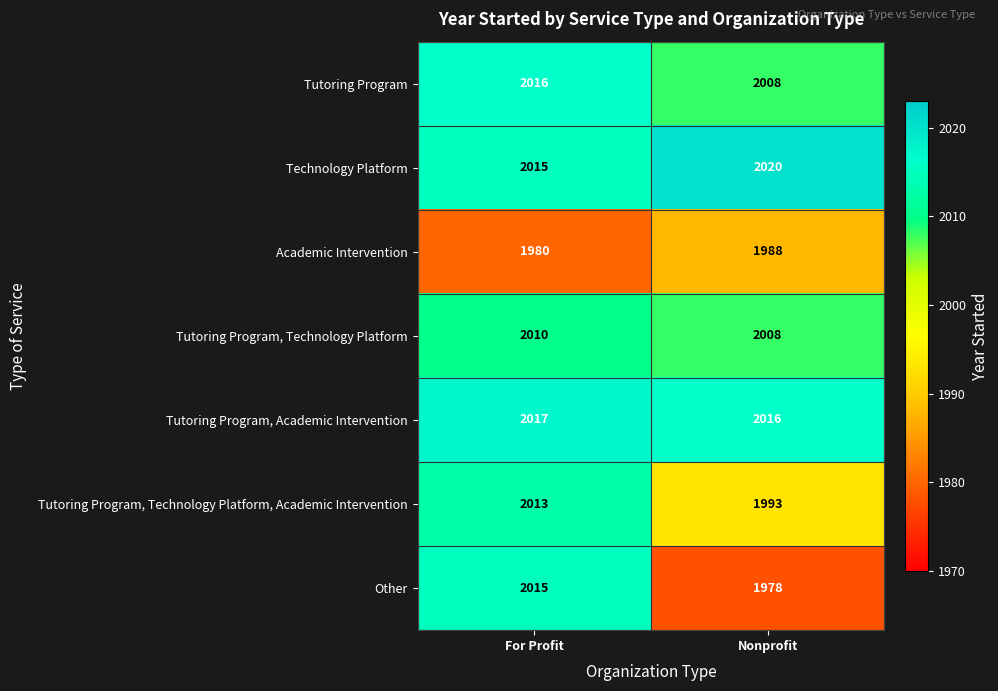

What is the average value of the Tutoring Program, Technology Platform, Academic Intervention series?

2003